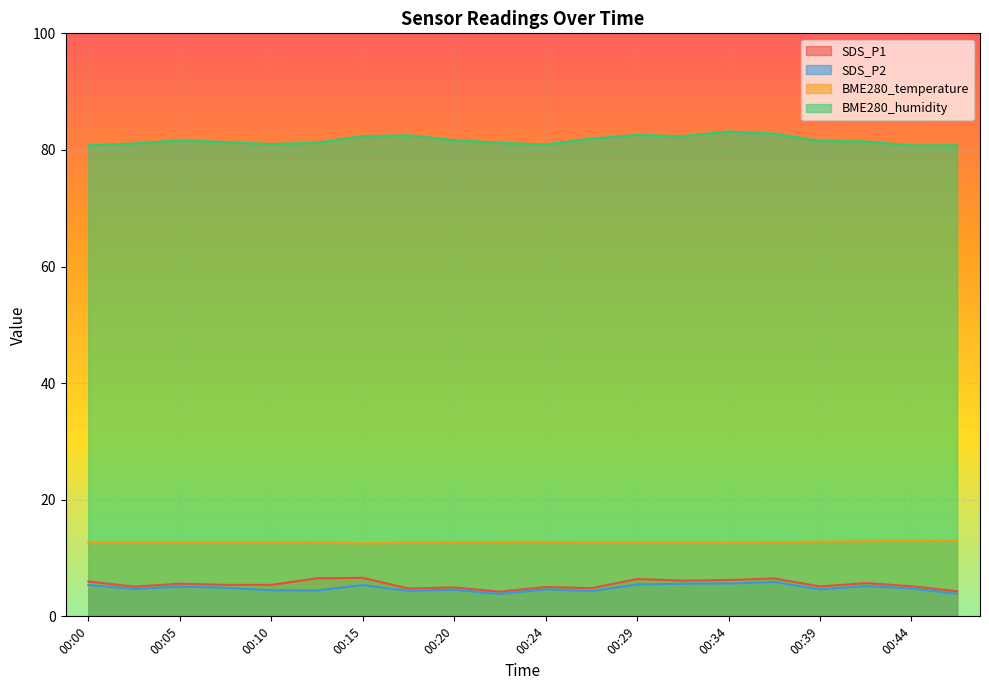

What is the value of the SDS_P2 point at the 14th from the left?

5.6